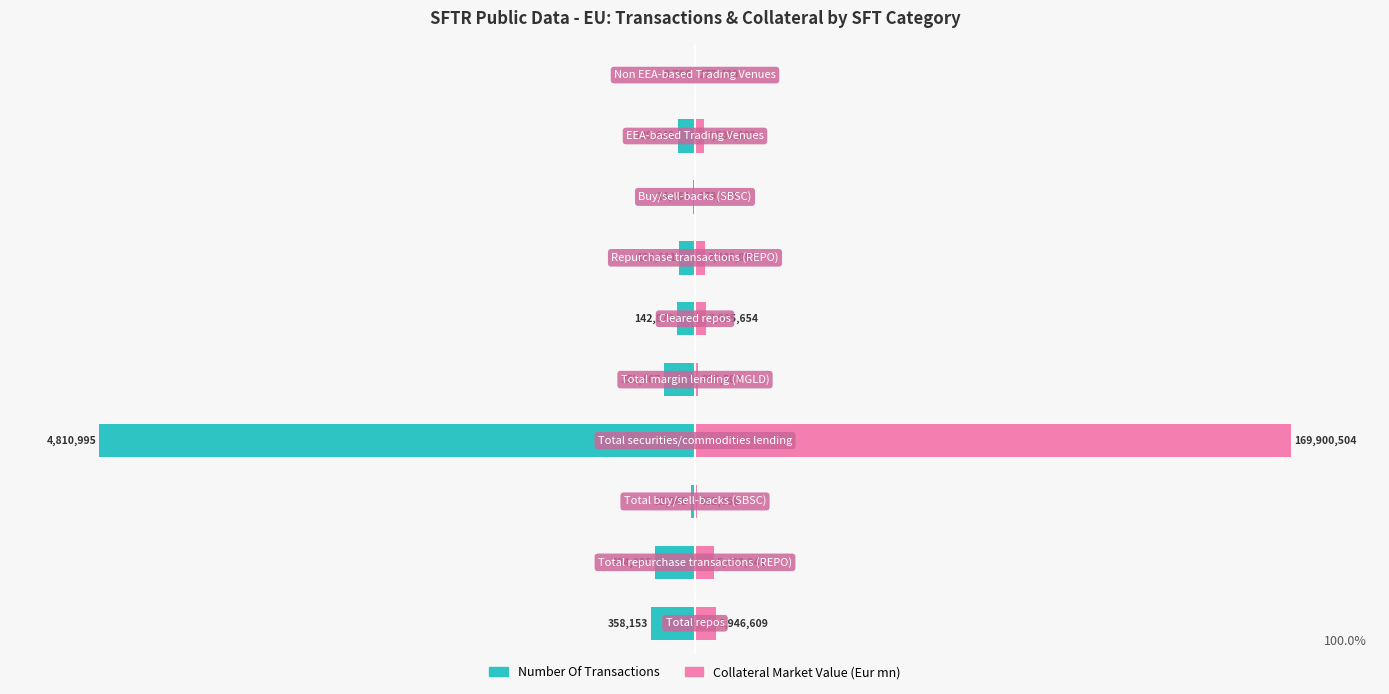

Rank the series by their average value, from highest to lowest.

Collateral Market Value (Eur mn), Number Of Transactions